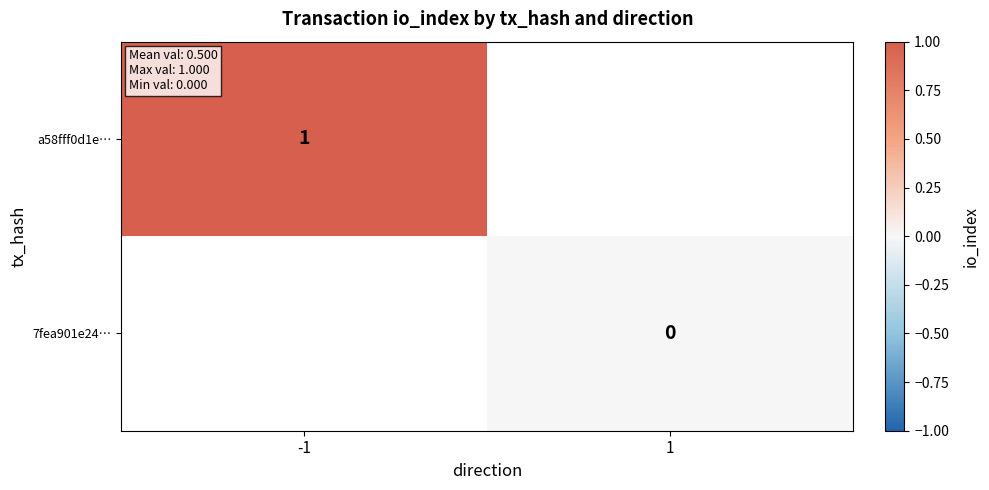

The value of a58fff0d1e… at -1 is 2. True or false?

False